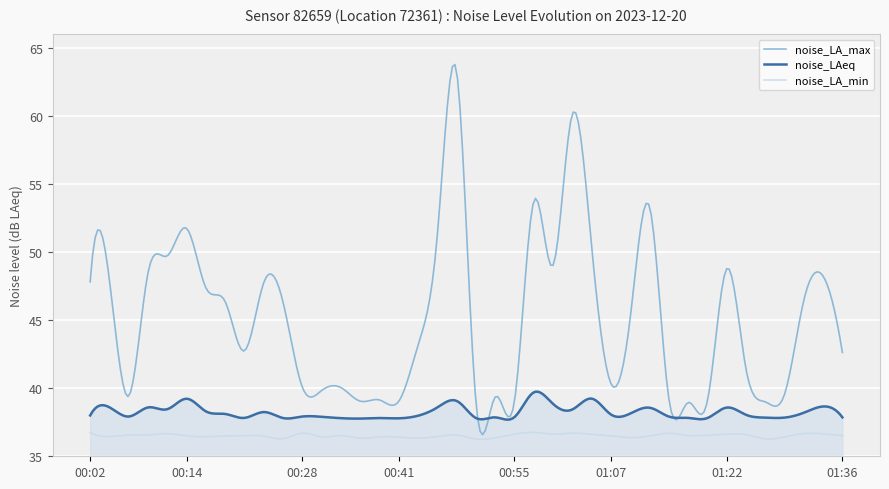

Which series has the largest range (max minus min)?

noise_LA_max